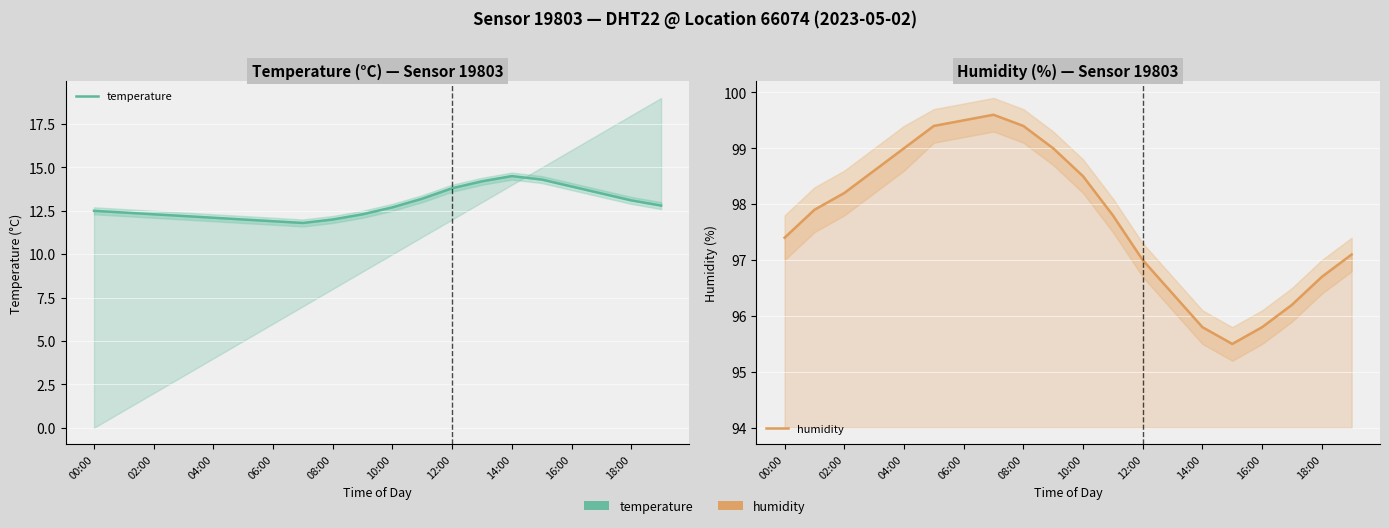

True or false: humidity and temperature intersect in this chart.

False